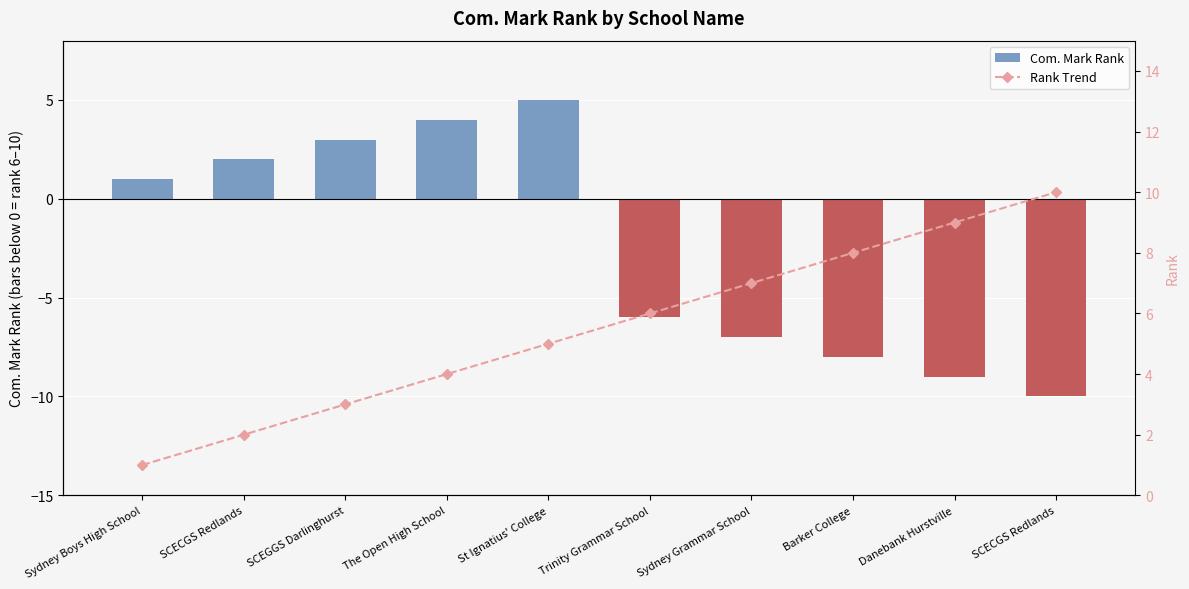

Reading left to right, what are all the values shown in this chart?

Com. Mark Rank: Sydney Boys High School=1	SCECGS Redlands=2	SCEGGS Darlinghurst=3	The Open High School=4	St Ignatius' College=5	Trinity Grammar School=-6	Sydney Grammar School=-7	Barker College=-8	Danebank Hurstville=-9	SCECGS Redlands=-10
Rank Trend: Sydney Boys High School=1	SCECGS Redlands=2	SCEGGS Darlinghurst=3	The Open High School=4	St Ignatius' College=5	Trinity Grammar School=6	Sydney Grammar School=7	Barker College=8	Danebank Hurstville=9	SCECGS Redlands=10